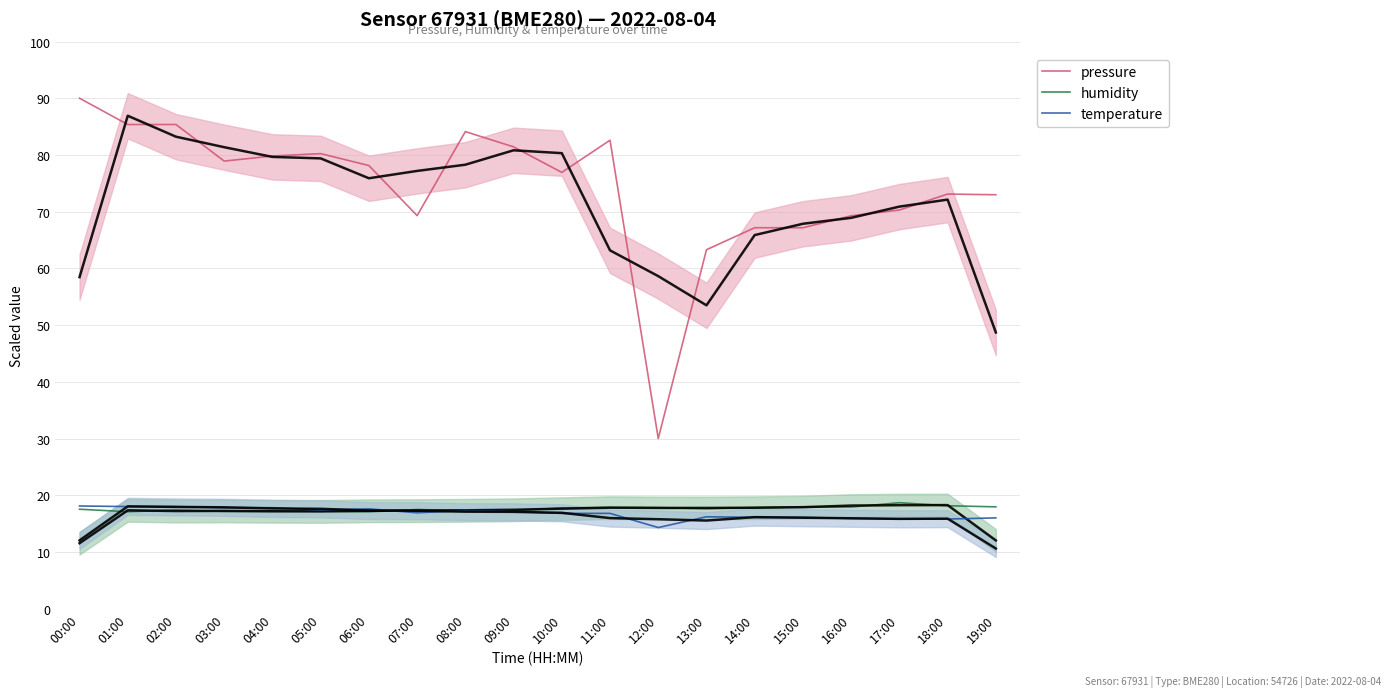

At which category is the sum across all series the highest?

00:00